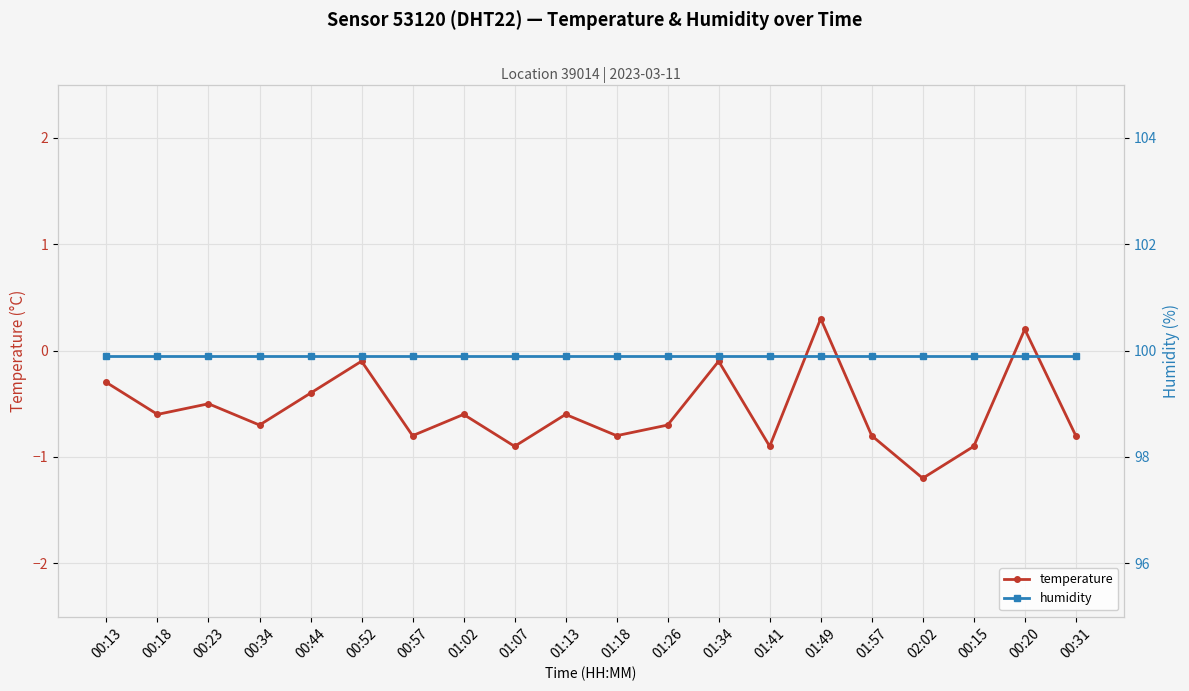

What position from the right is 01:02?

13